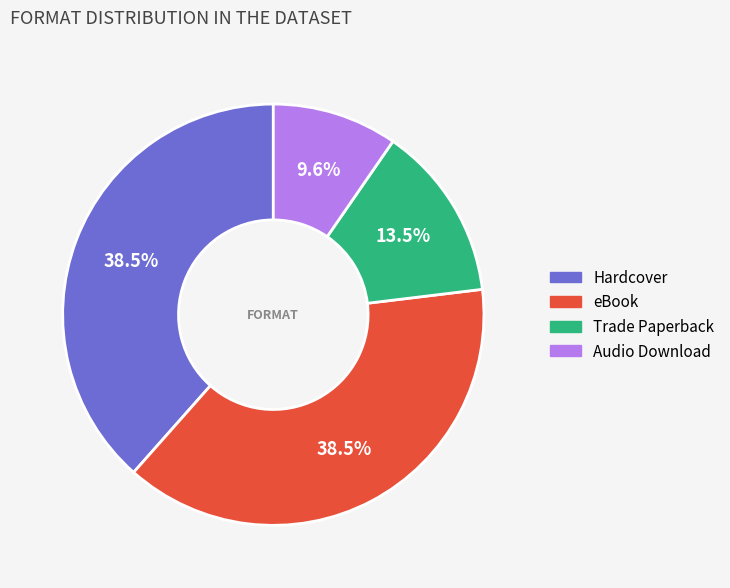

What is the total percentage of Audio Download and Hardcover?

48.1%